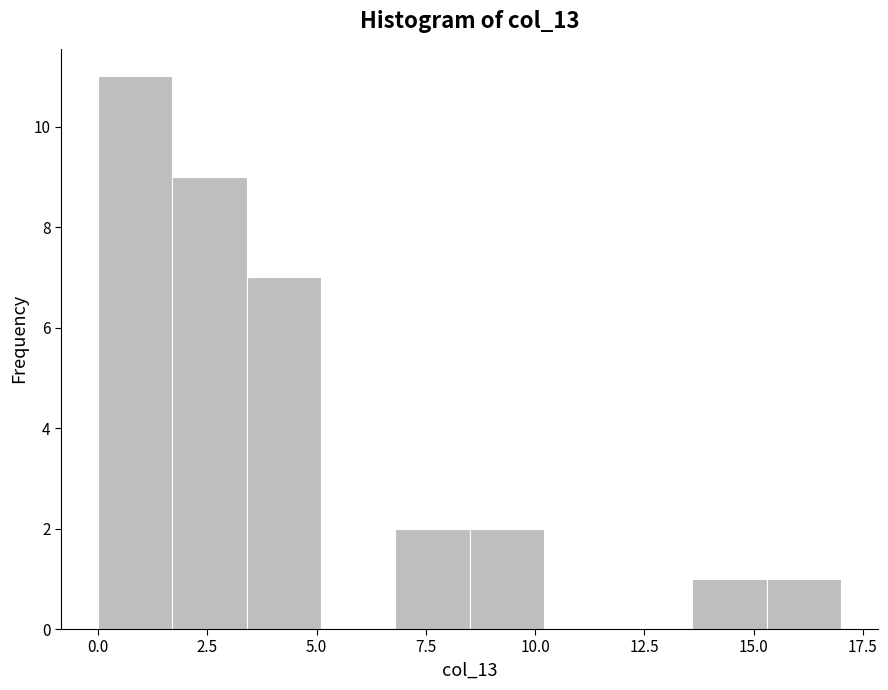

Read against the x-axis, roughly where is the centre of the tallest bar?

1.0